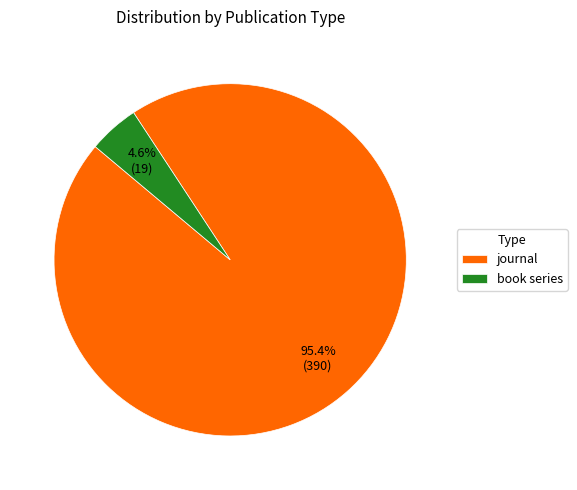

To the nearest percent, what is the combined percentage of book series and journal?

100%